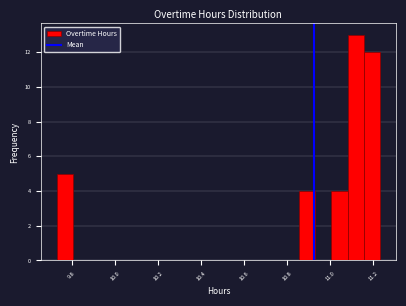

Read against the x-axis, roughly where is the centre of the tallest bar?

11.12